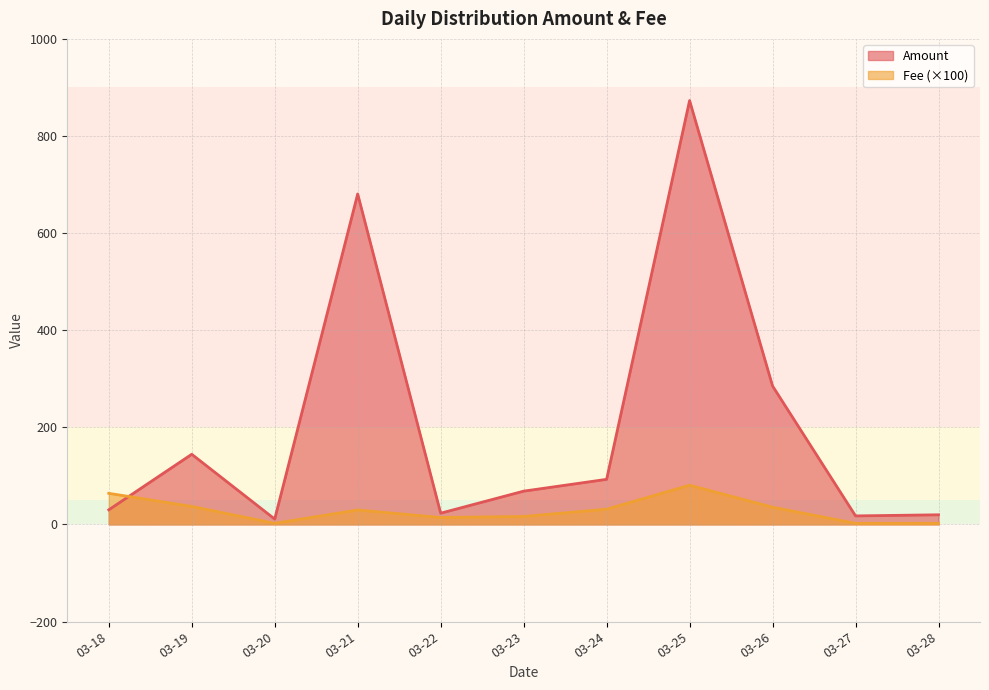

Rank the series at 2024-03-28 from highest to lowest value.

Amount, Fee